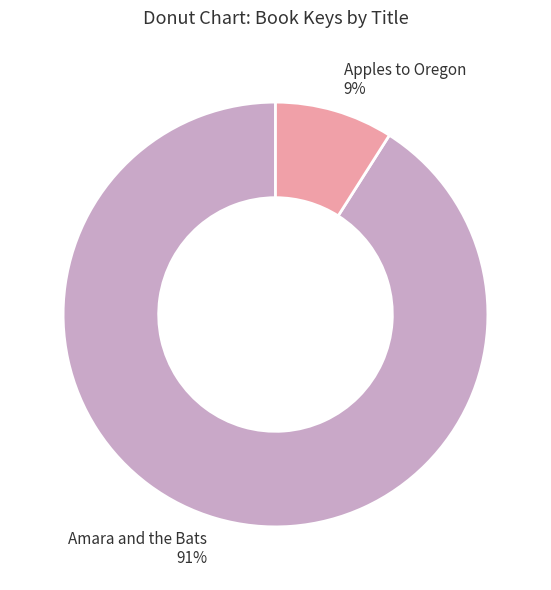

Count the number of slices in the pie.

2